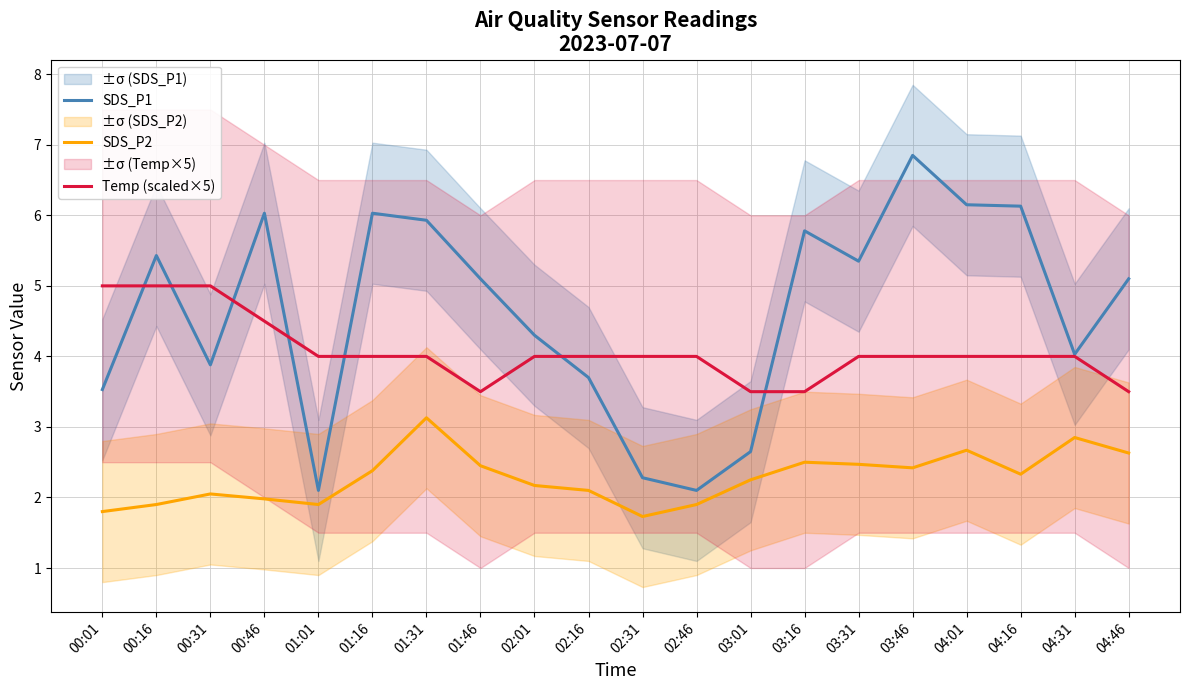

The SDS_P2 series shows 1.9 at 00:16. True or false?

True